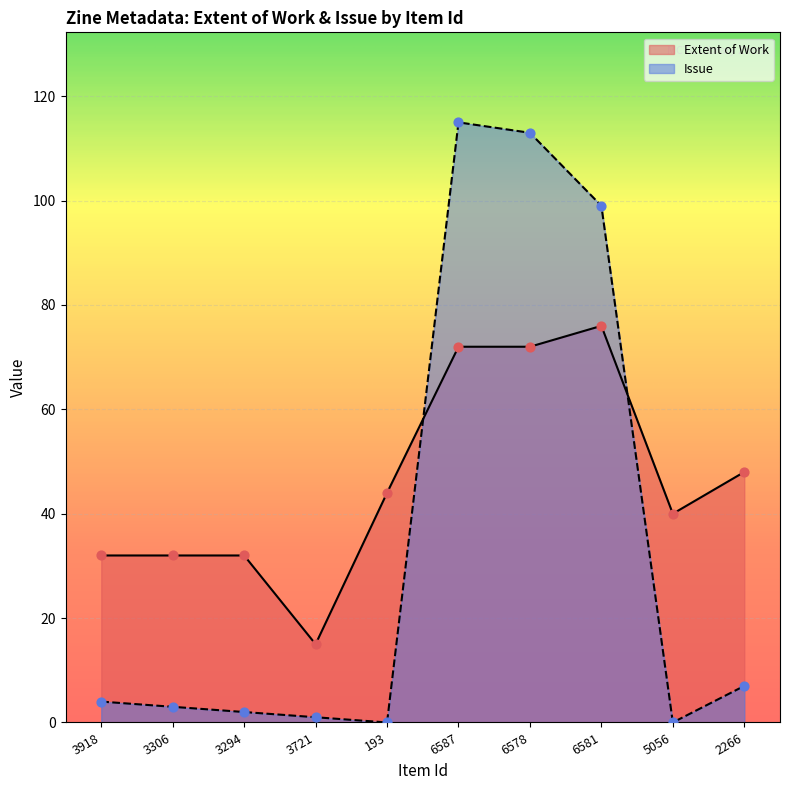

Which series contains the highest Y value?

Issue